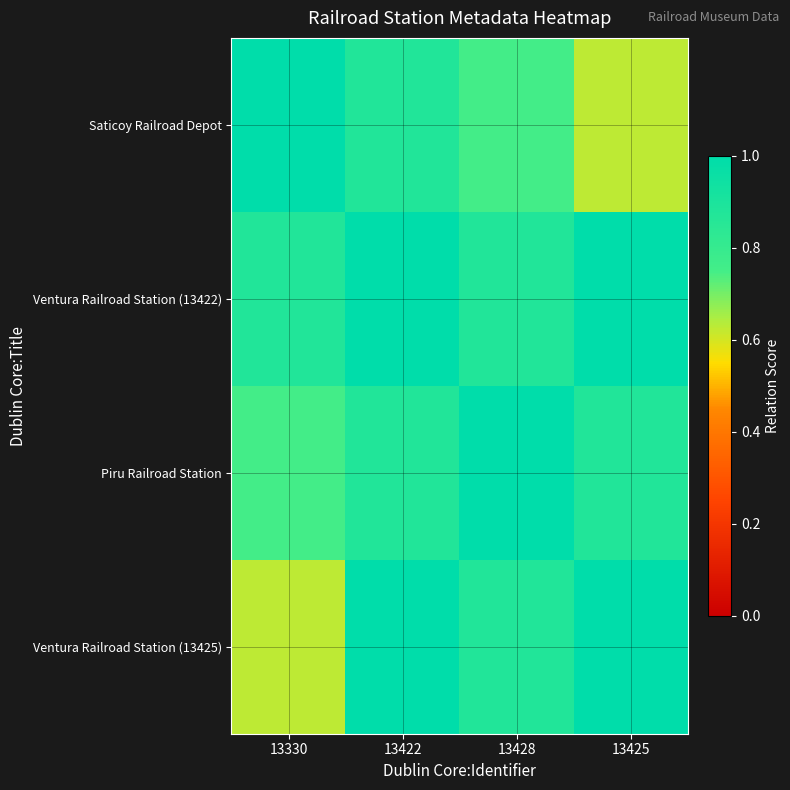

At which category is the sum across all series the highest?

13422